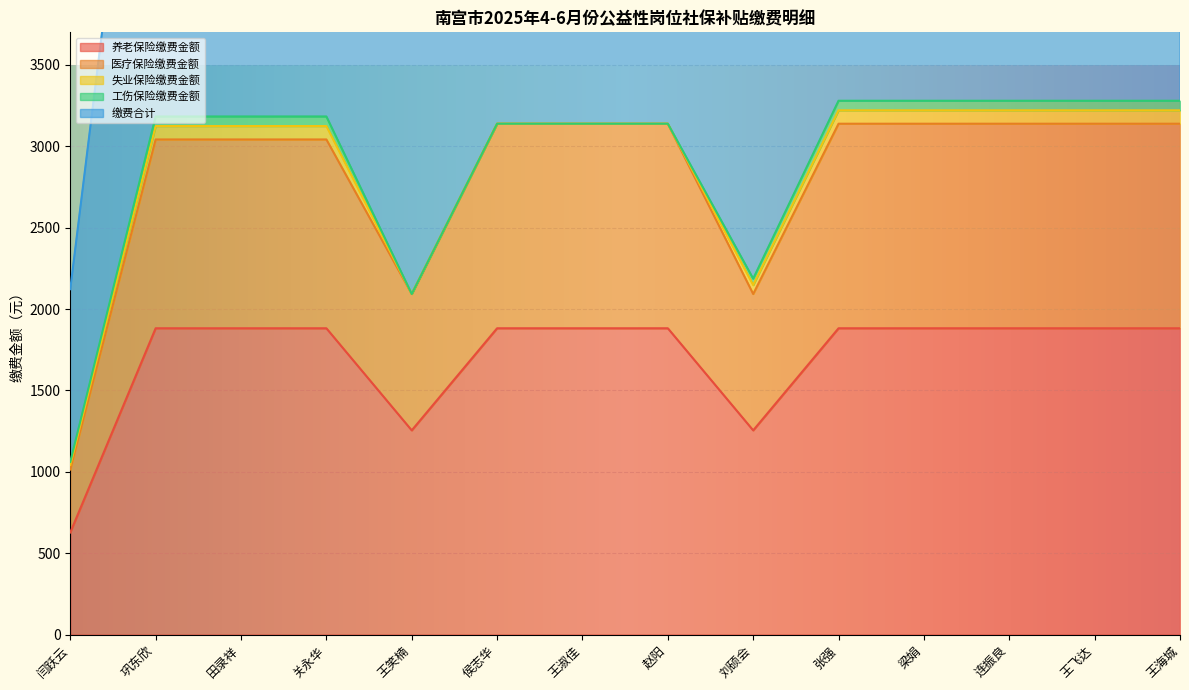

What is the label of the 5th point from the right?

张强